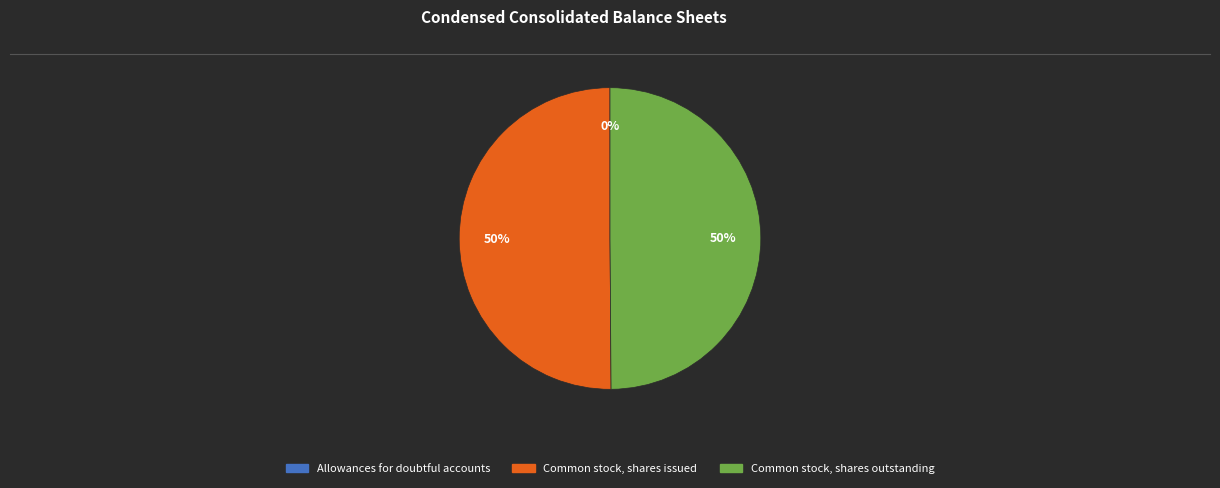

Is the sum of Common stock, shares outstanding and Common stock, shares issued greater than half?

Yes